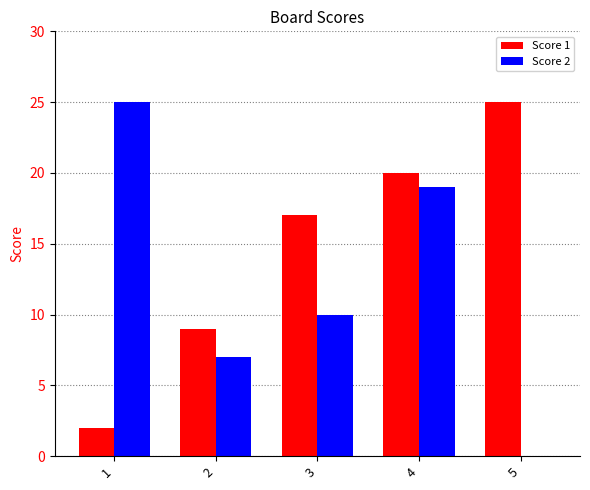

What is the sum of the Score 1 values at 4 and 1?

22